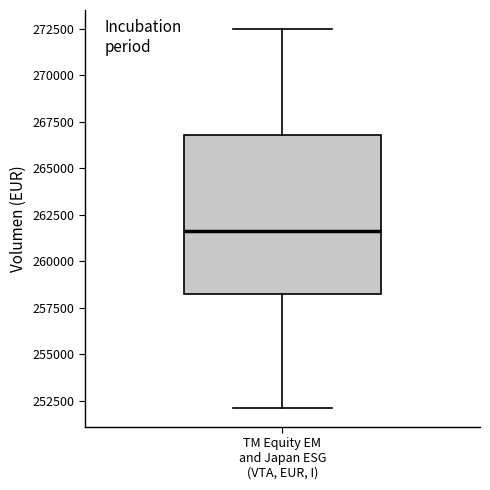

Where does the upper whisker of the box for TM Equity EM and Japan ESG (VTA, EUR, I) end on the y-axis? The values are not printed on the chart, so give them approximately, as read against the axis.

272500